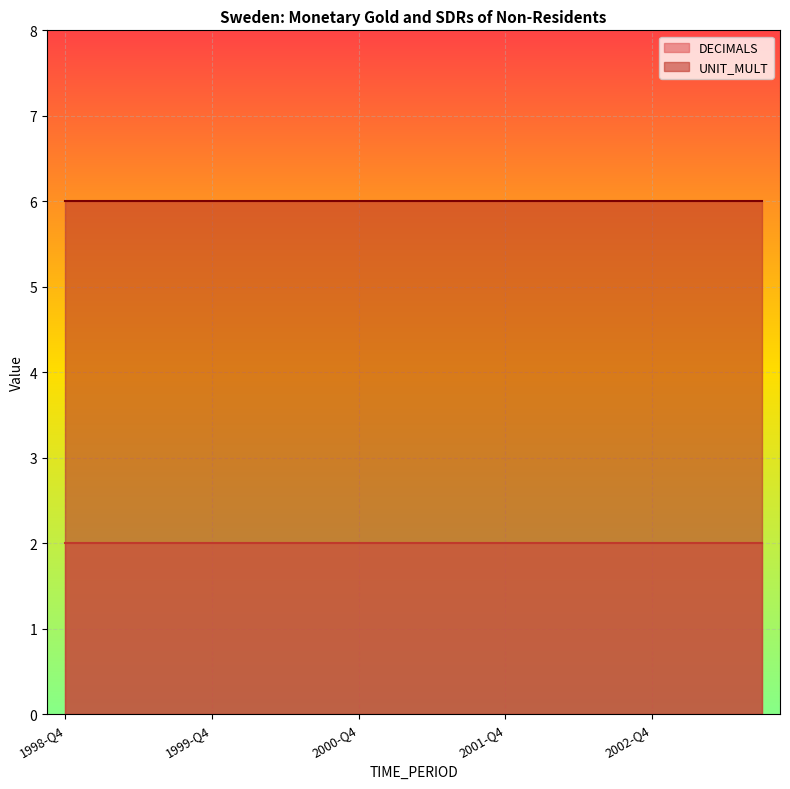

What is the minimum value shown in the chart?

2